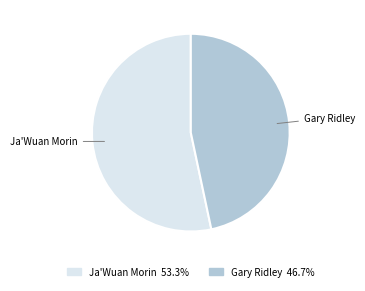

Which category has the biggest portion of the pie?

Ja'Wuan Morin